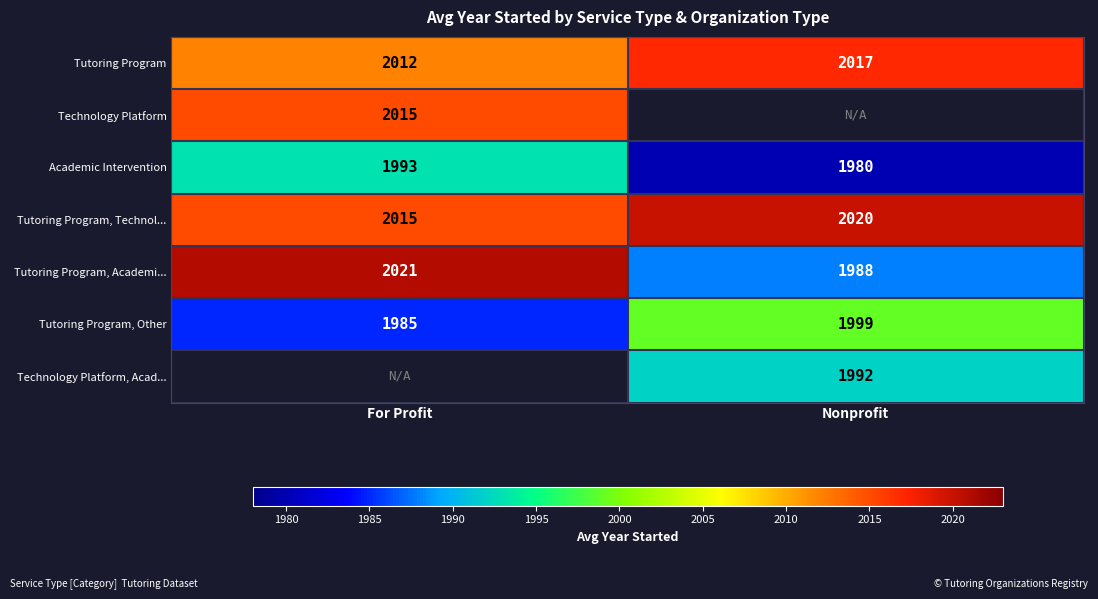

Rank the categories by Tutoring Program value from highest to lowest.

Nonprofit, For Profit